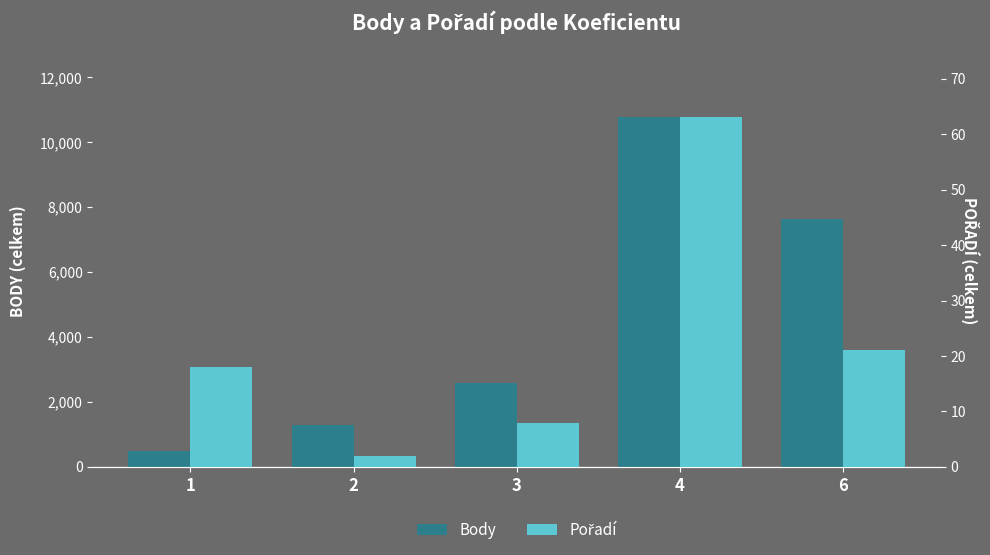

How many bars are there in each group?

2